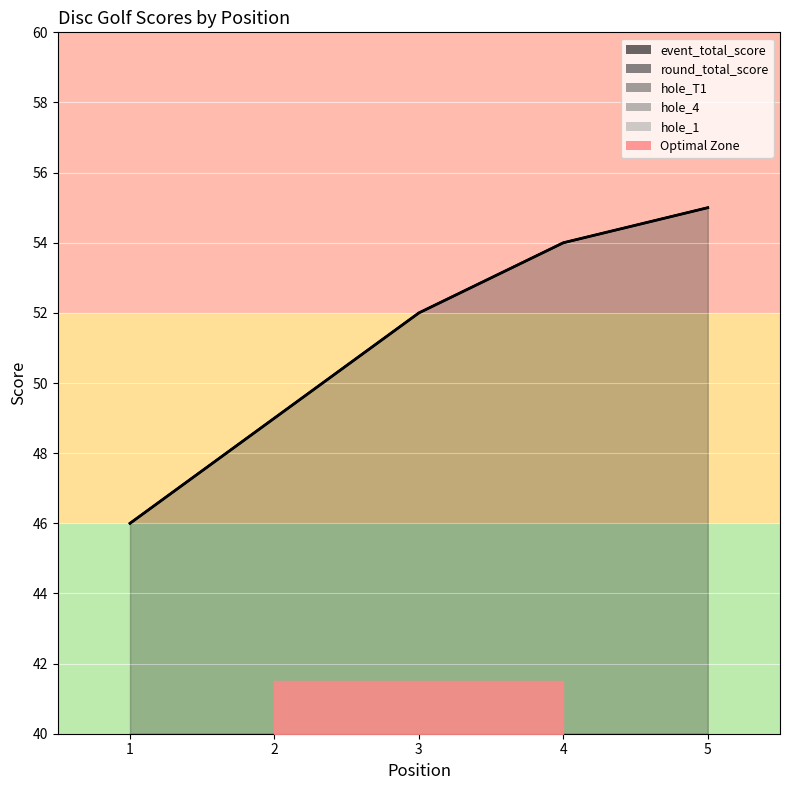

In hole_1, how many points are higher than both neighbors (excluding endpoints)?

1